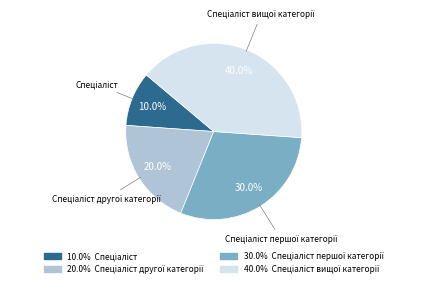

Is there a majority slice in this chart?

No